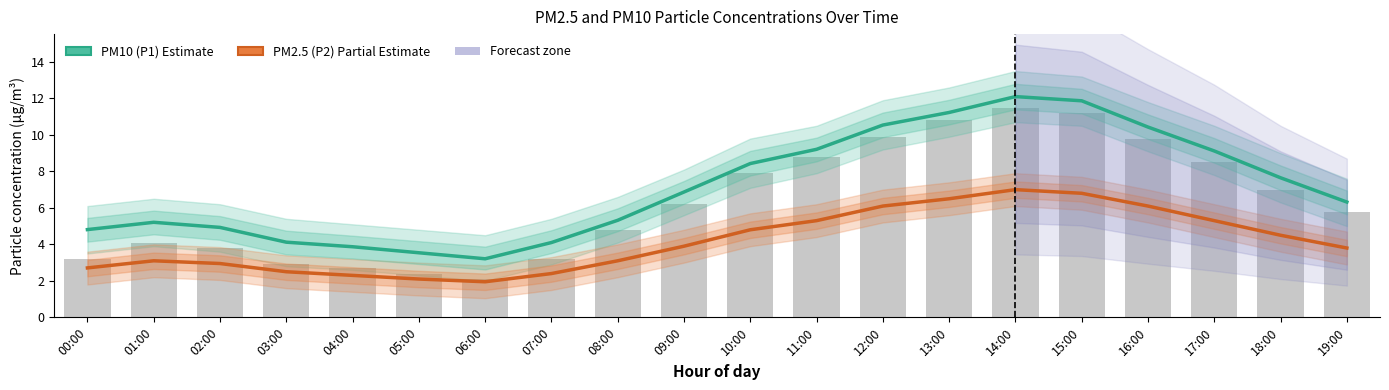

True or false: PM2.5 (P2) Estimate has a value of 8.3 at 17:00.

False